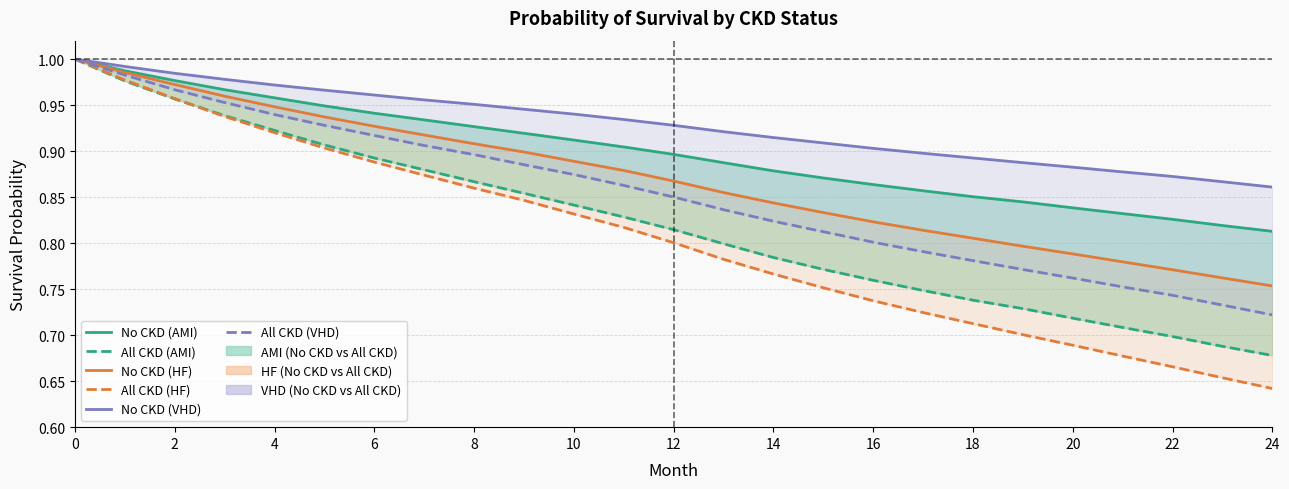

What is the difference between the highest and lowest values at 14?

0.1